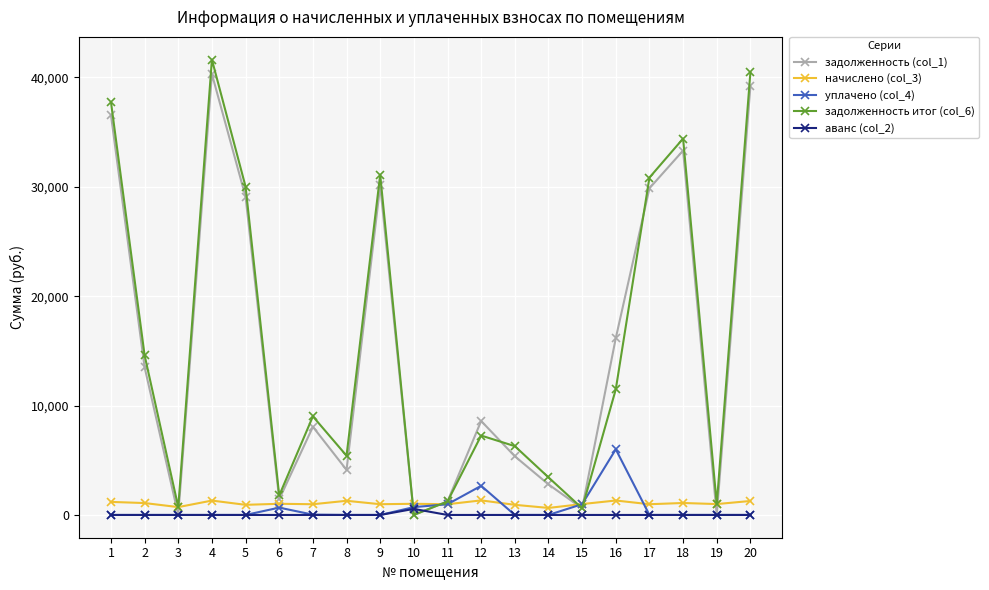

What are all the series names shown in the legend?

задолженность (col_1), начислено (col_3), уплачено (col_4), задолженность итог (col_6), аванс (col_2)